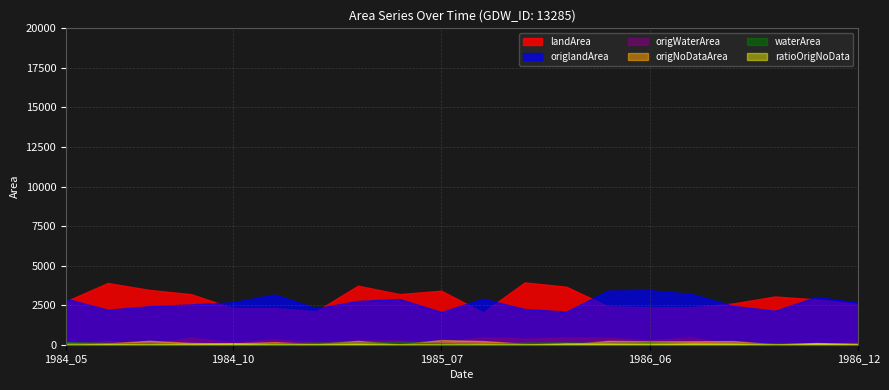

How many lines are shown in the chart?

6